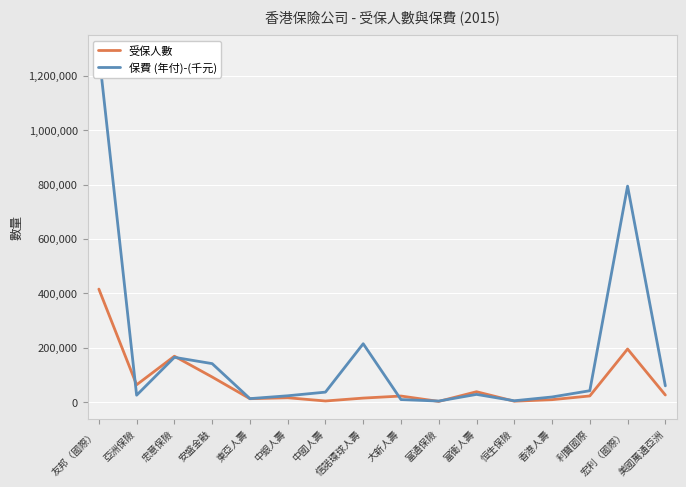

How many data points in 受保人數 are above 22236?

7